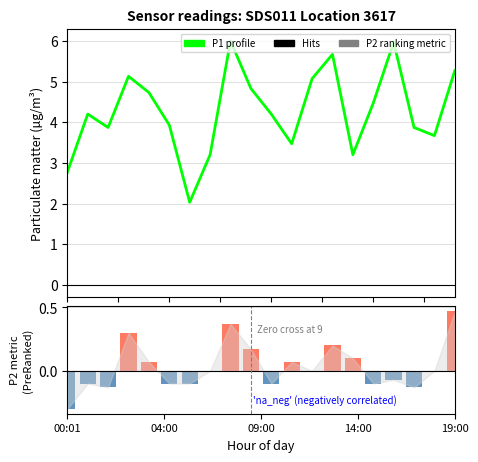

What is the sum of the P2 metric values at 04:00 and 7?

-0.1